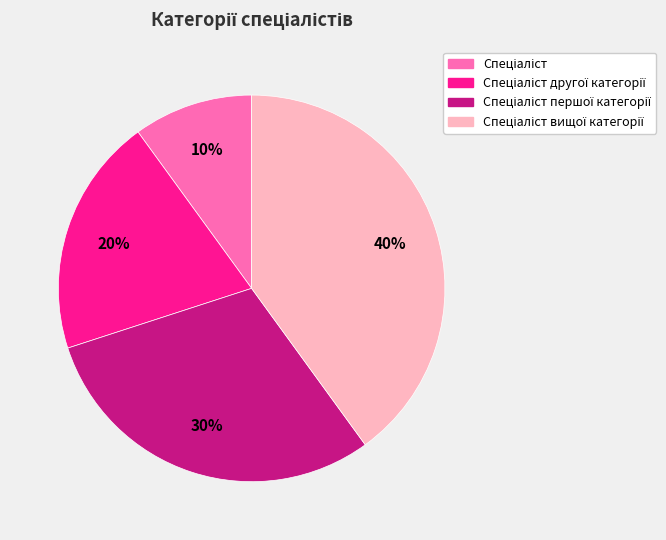

Is there any slice that represents more than half of the pie?

No